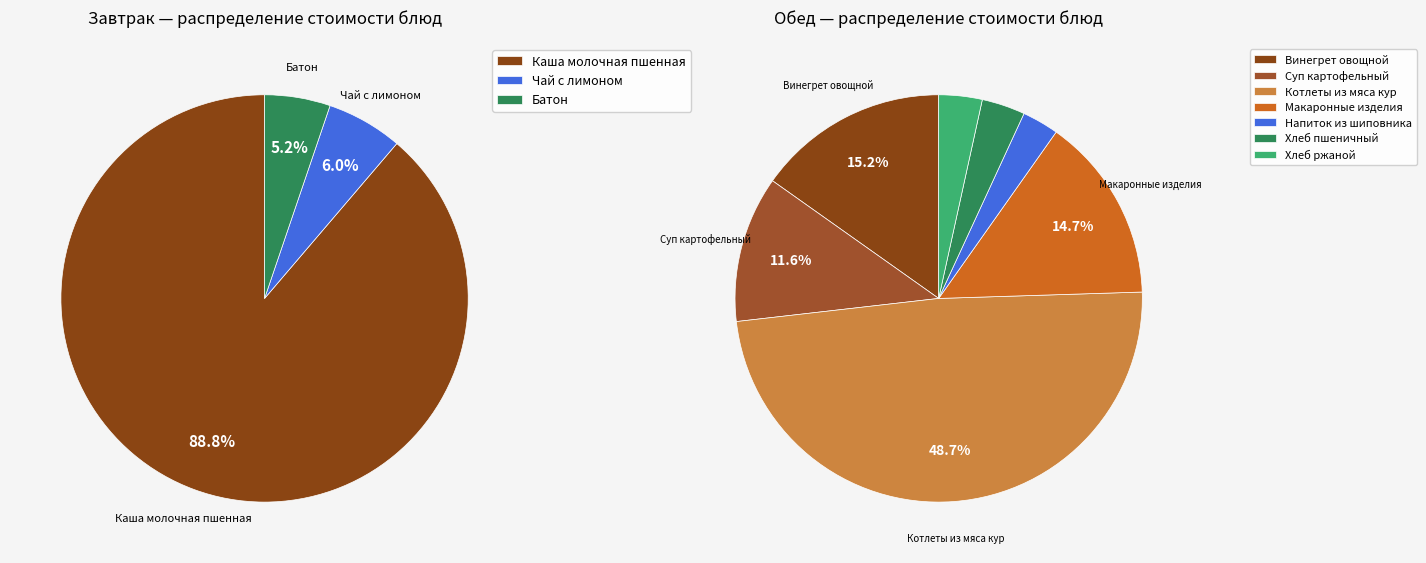

How many slices are in this pie chart?

10